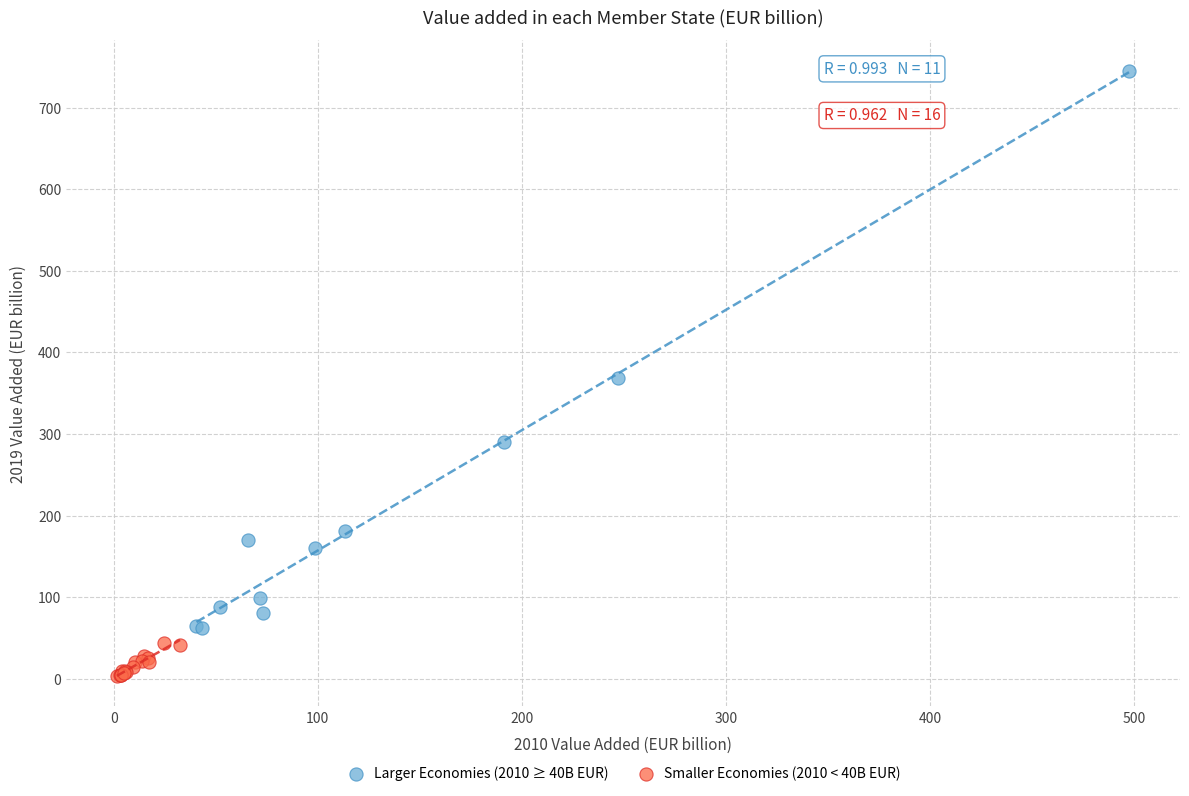

Which series reaches the minimum Y coordinate?

Smaller Economies (2010 < 40B EUR)